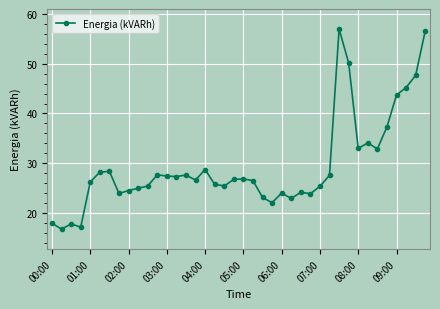

Is this an area chart (filled region under the line)?

No